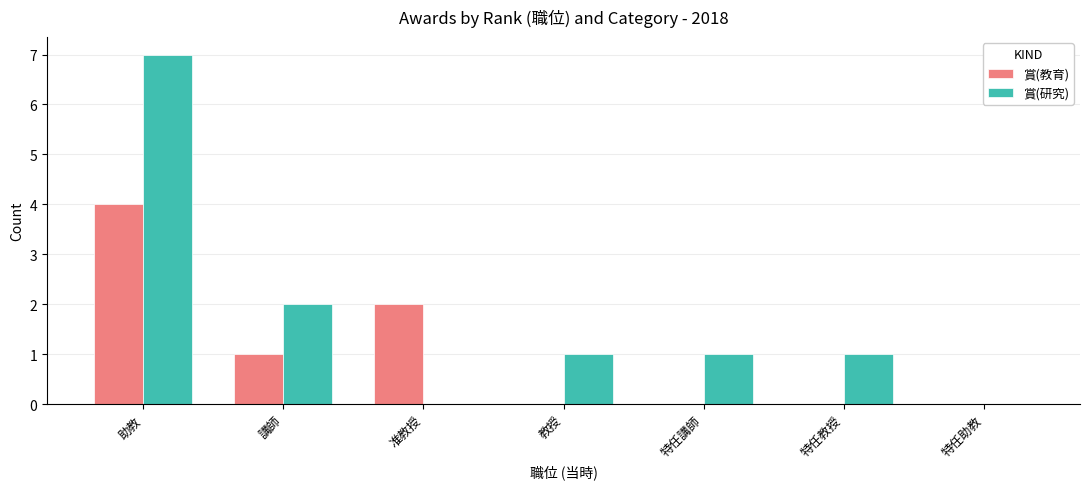

Which series has the largest total across all categories?

賞(研究)